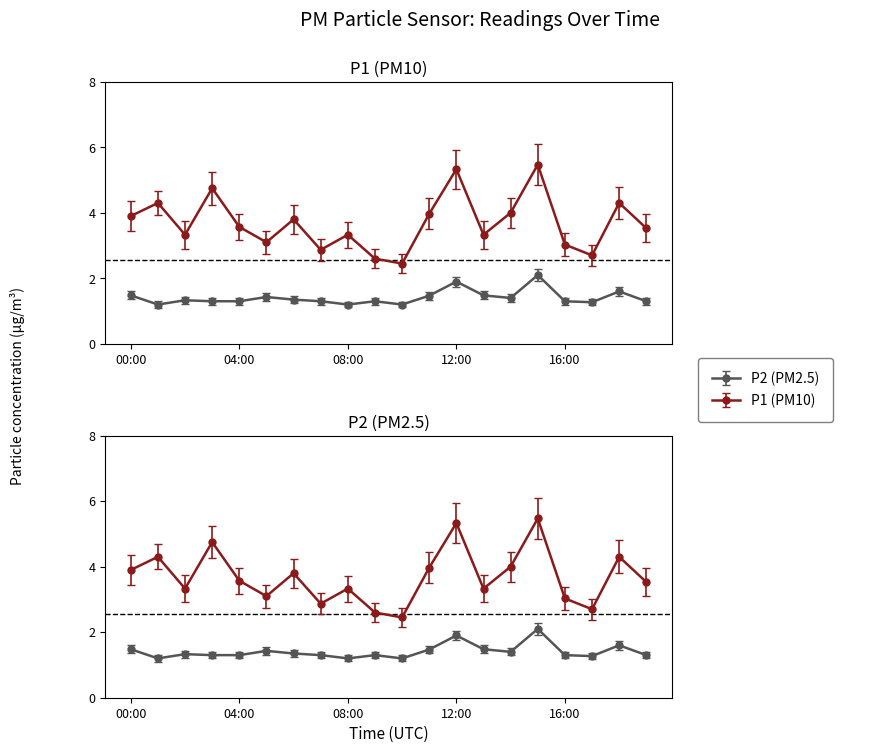

What position from the right is 19:00?

1